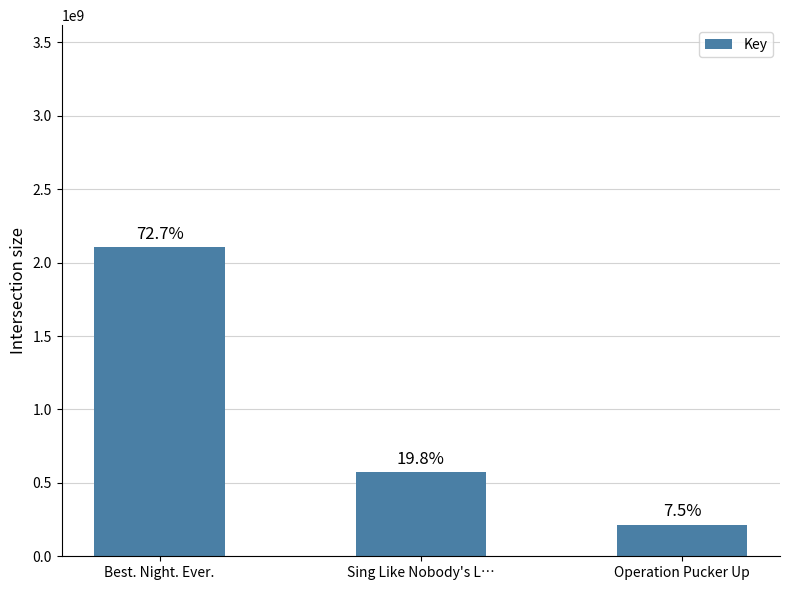

What is the difference between the values at Sing Like Nobody's L… and Best. Night. Ever.?

1532834523